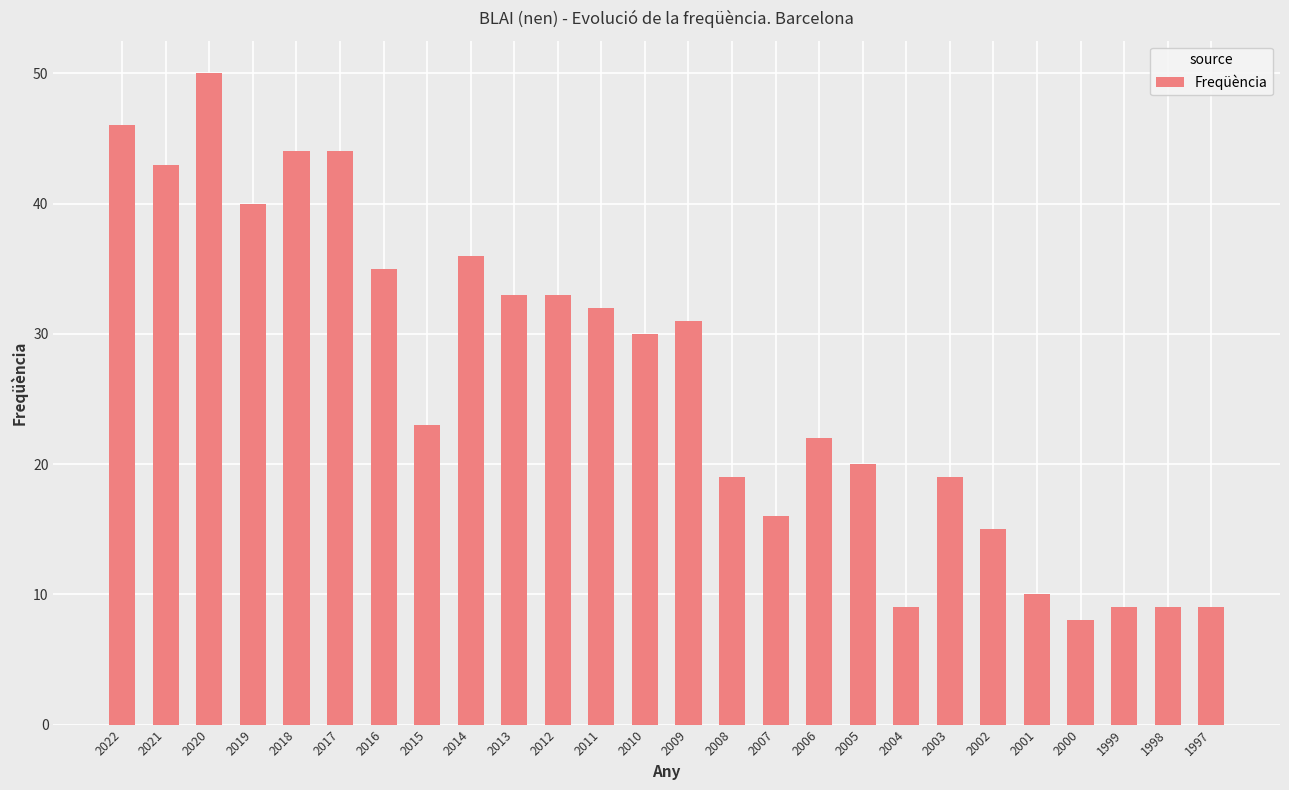

Count the number of categories in the chart.

26